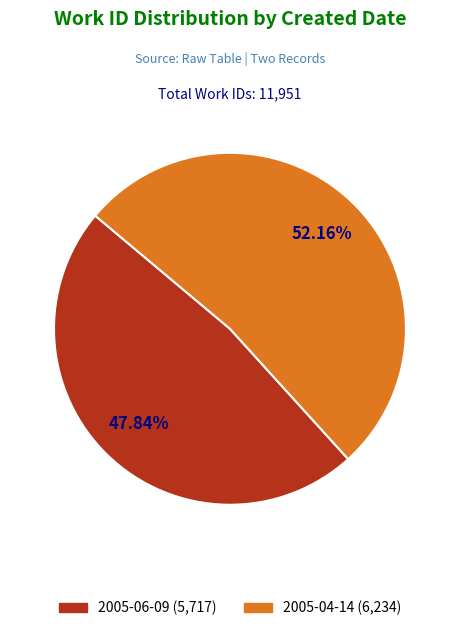

The 2005-04-14 slice represents 52% of the pie. True or false?

True